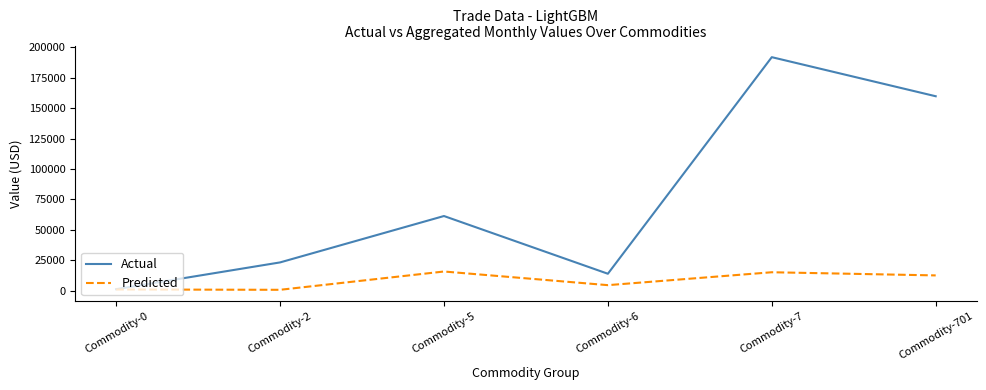

List the labels in order of Actual value, largest first.

Commodity-7, Commodity-701, Commodity-5, Commodity-2, Commodity-6, Commodity-0